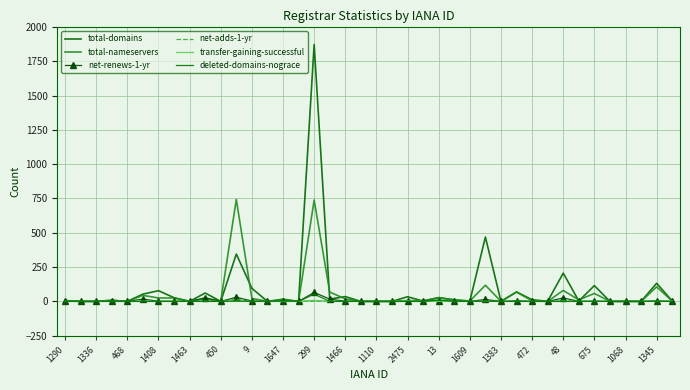

What is the difference between the maximum and minimum values in the total-nameservers series?

743